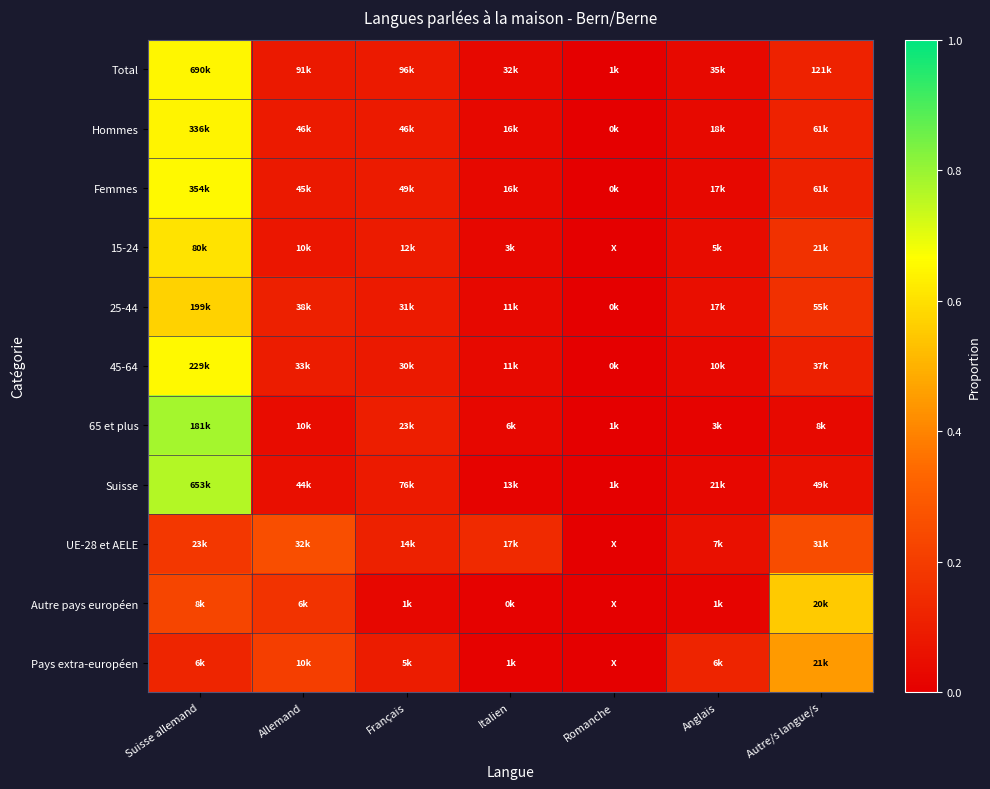

What is the maximum value shown in the chart?

0.8